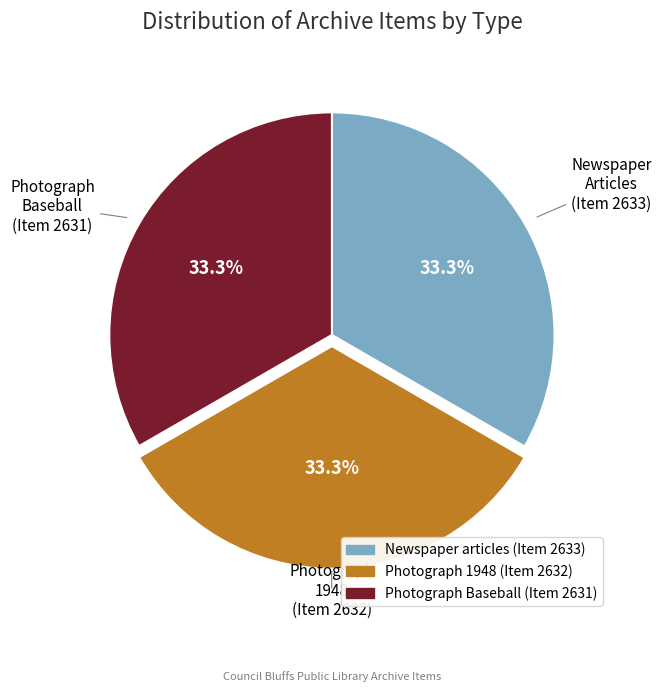

To the nearest percent, what percentage of the pie is Newspaper articles (Item 2633)?

33%